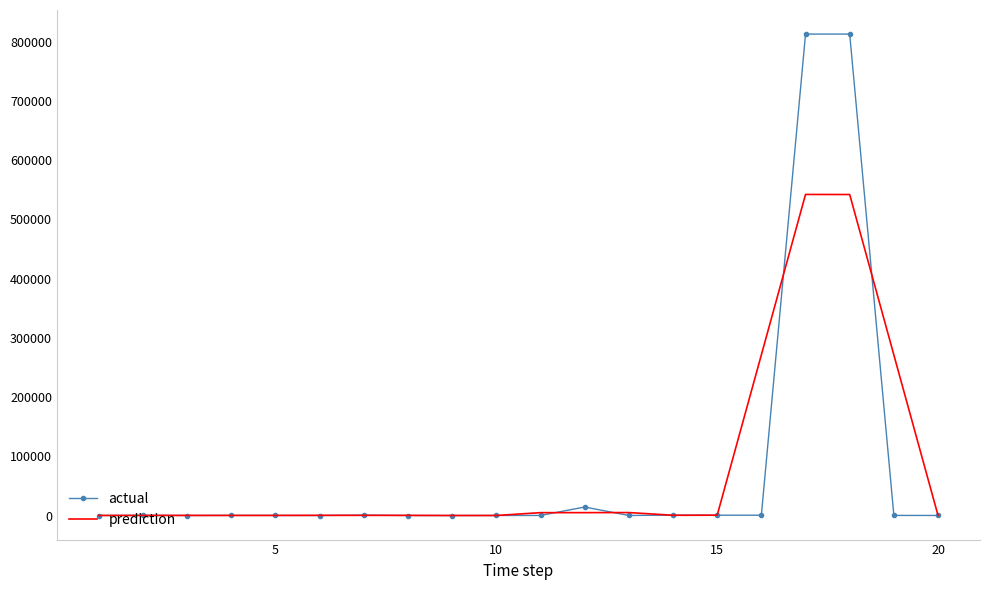

List the series in order of their peak value, lowest first.

prediction, actual